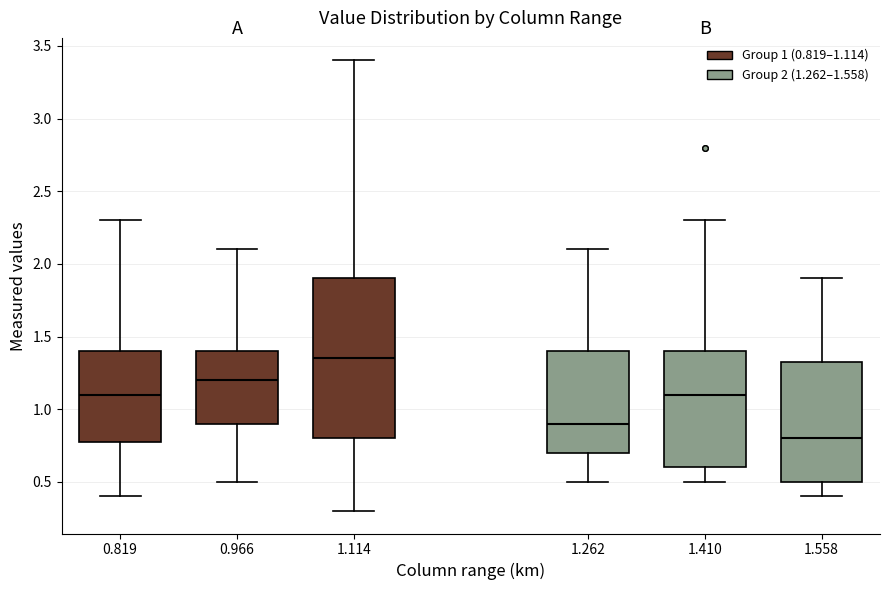

Comparing the boxes themselves (not the whiskers), which one is the tallest?

1.114